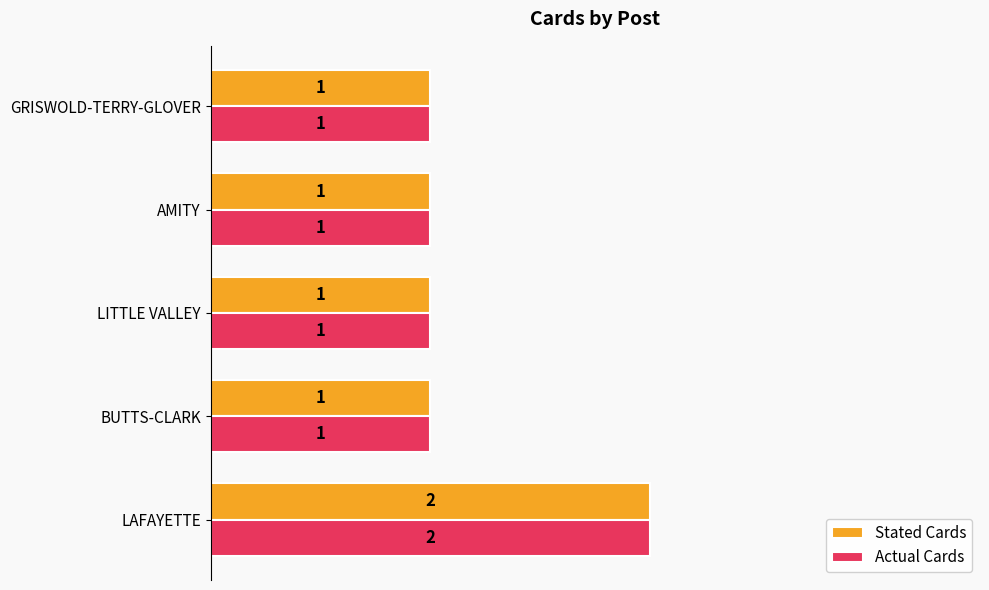

How many series are shown in this chart?

2